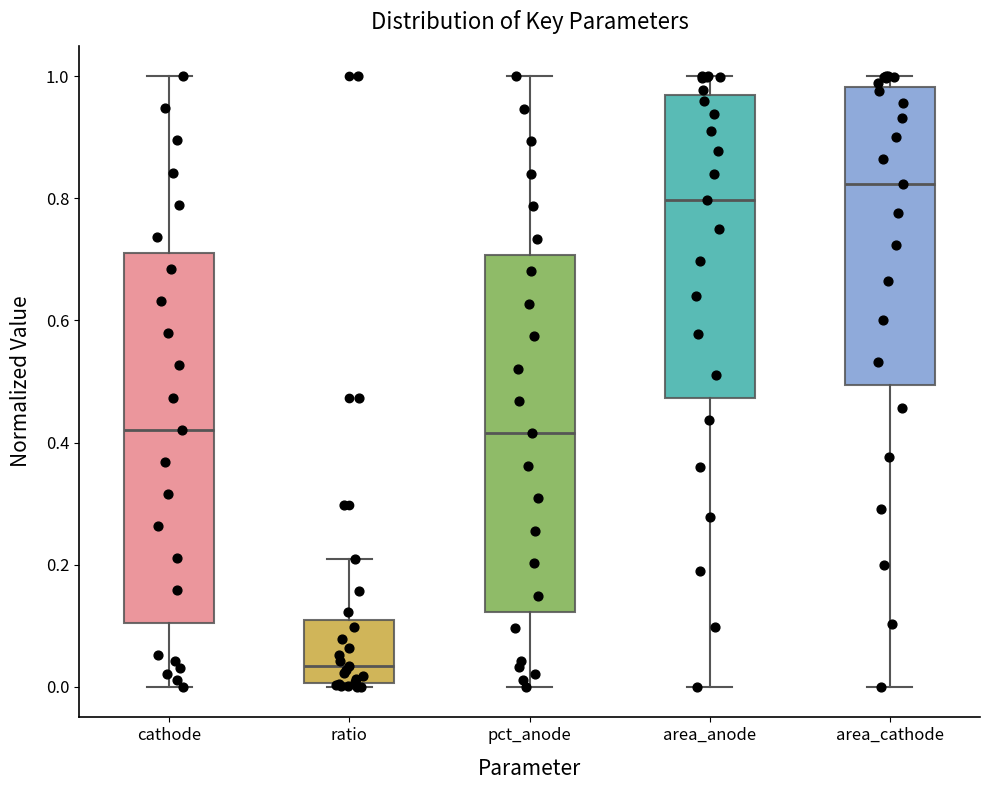

Which box's median line is the highest?

area_cathode